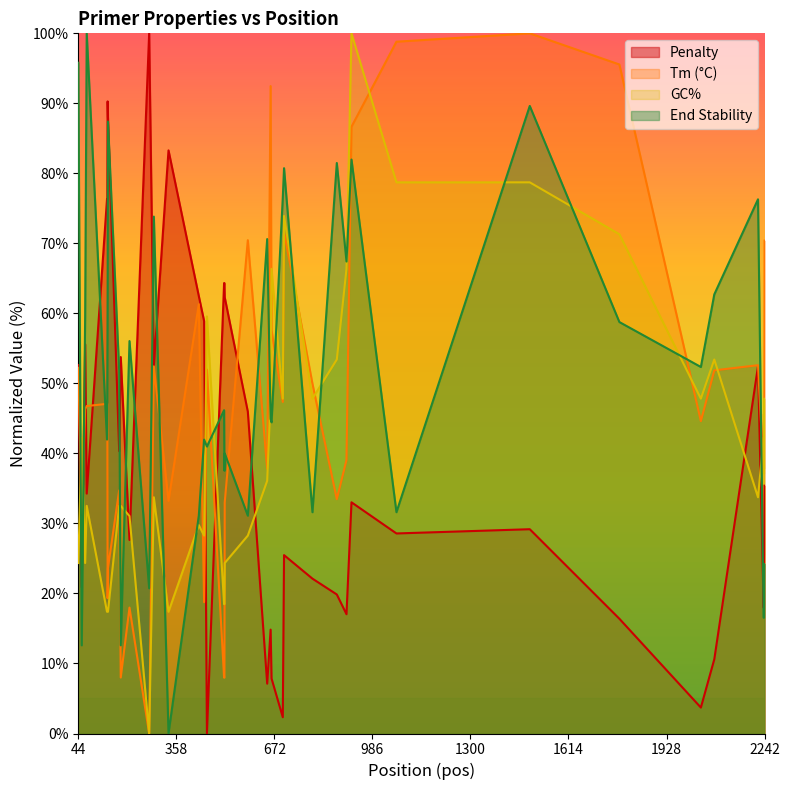

What is the difference between the maximum and second lowest values in the PRIMER_LEFT_0_GC_PERCENT series?

82.6